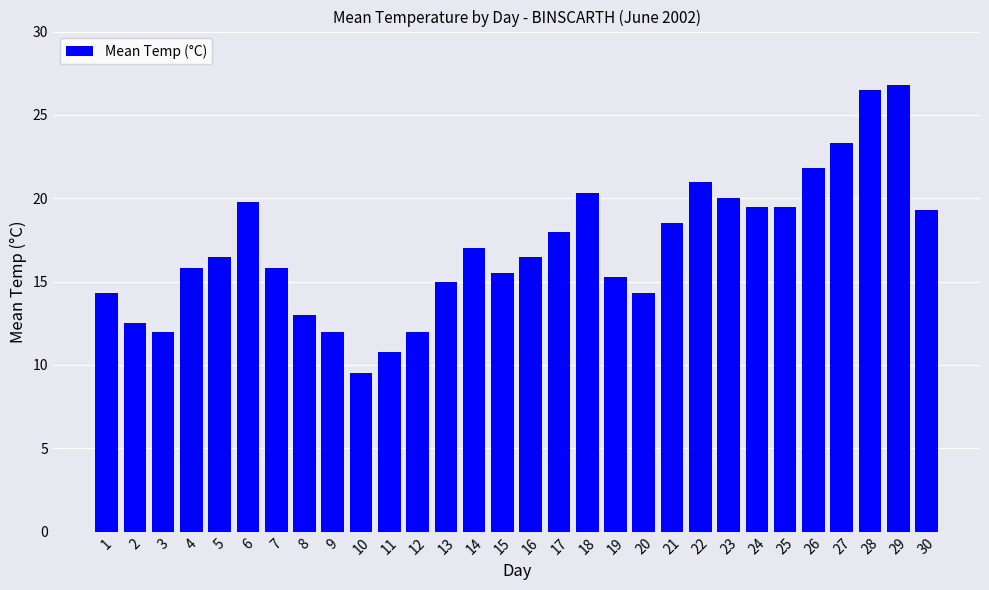

Reading right to left, extract all data points from this chart.

19.3	26.8	26.5	23.3	21.8	19.5	19.5	20.0	21.0	18.5	14.3	15.3	20.3	18.0	16.5	15.5	17.0	15.0	12.0	10.8	9.5	12.0	13.0	15.8	19.8	16.5	15.8	12.0	12.5	14.3